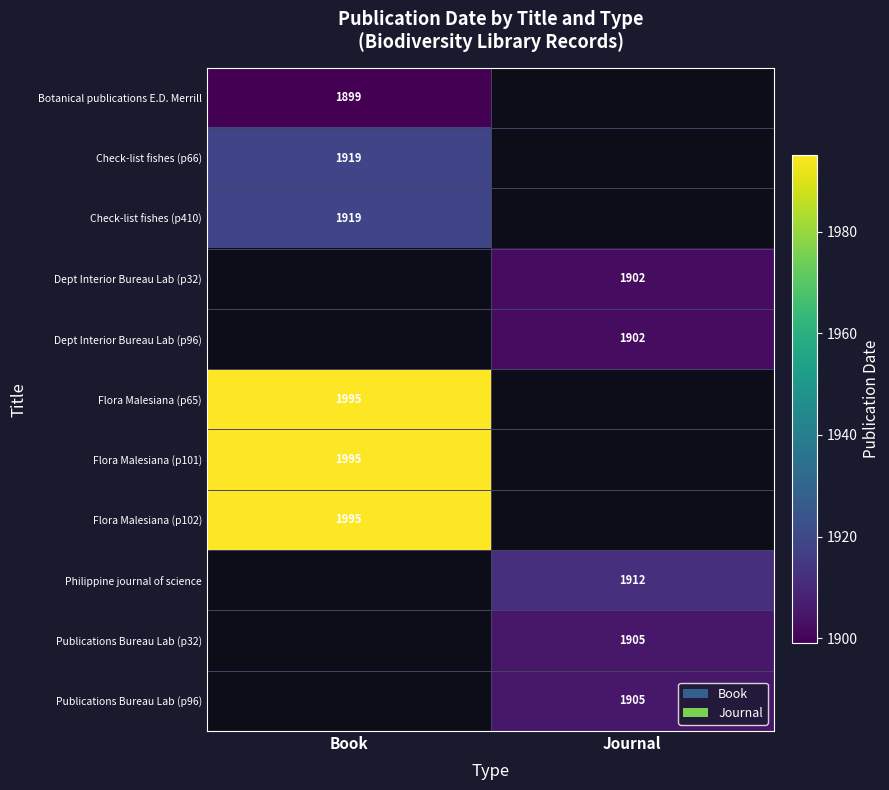

The Dept Interior Bureau Lab (p32) series shows 3292 at Journal. True or false?

False